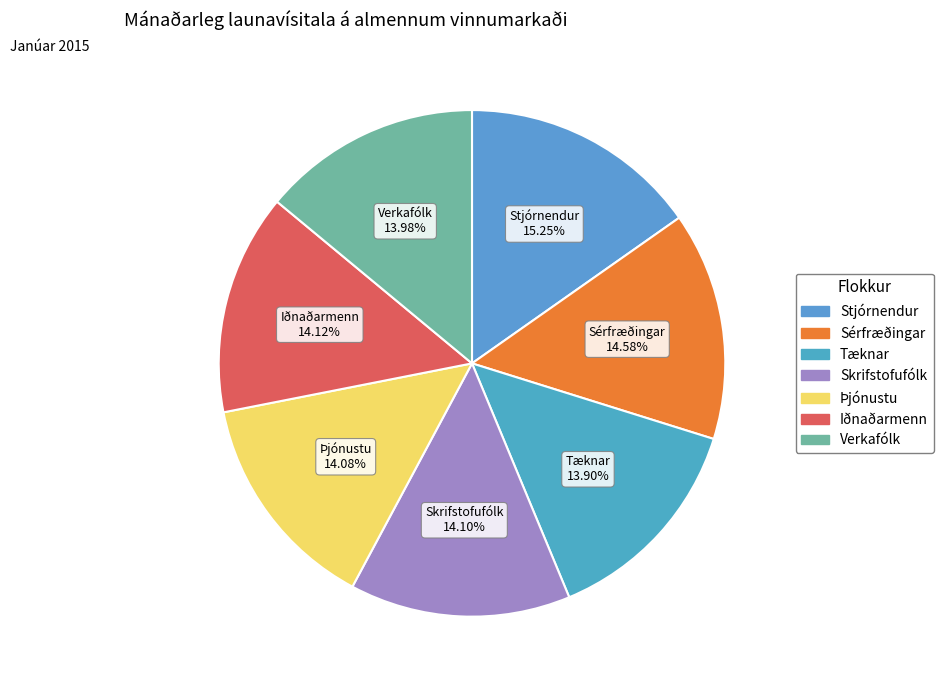

Count the number of slices in the pie.

7